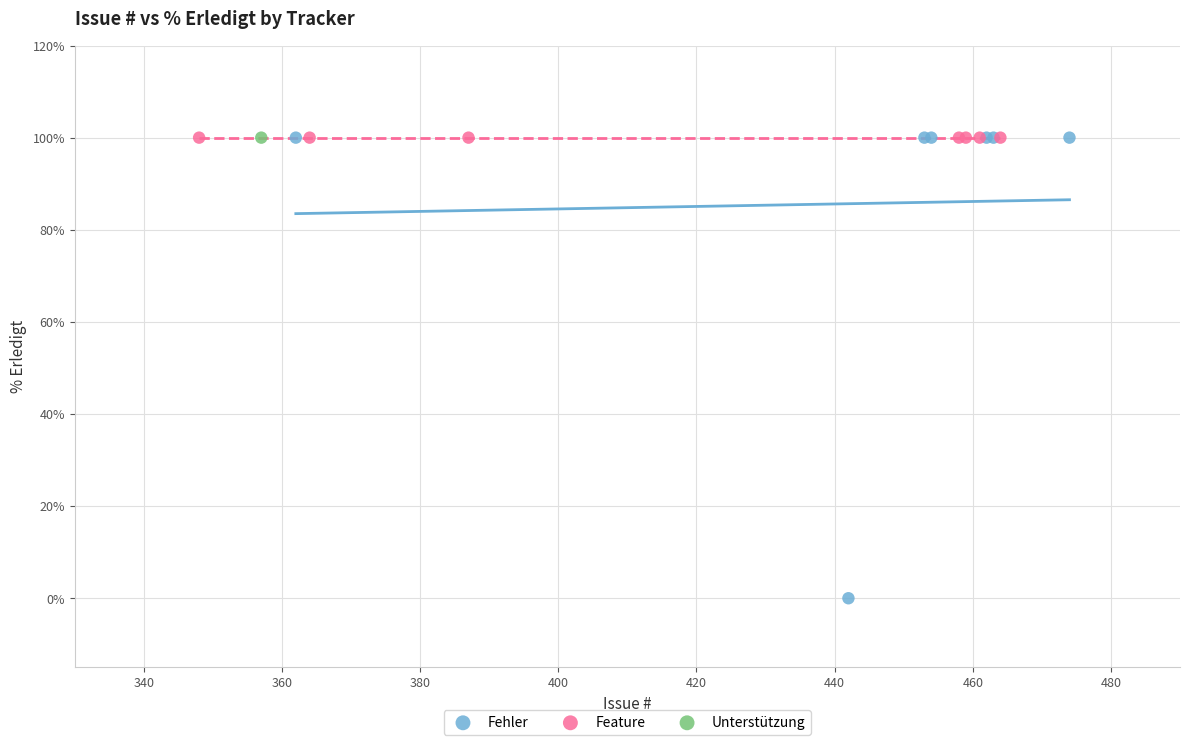

What are all the series names shown in the legend?

Fehler, Feature, Unterstützung